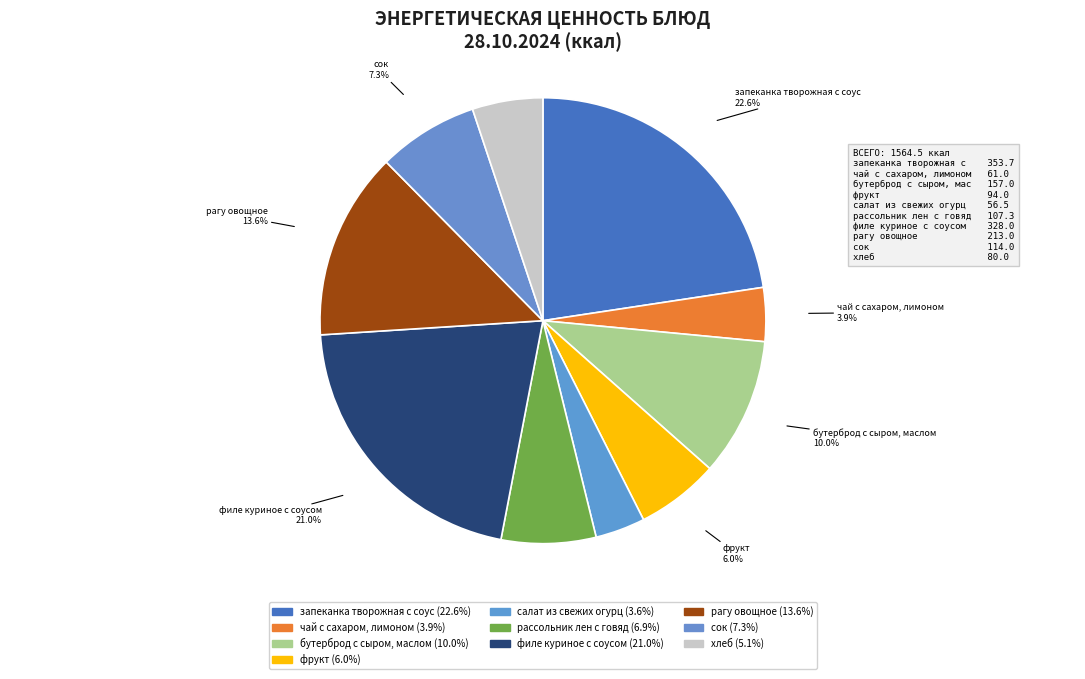

Rank the categories by value from lowest to highest.

салат из свежих огурц, чай с сахаром, лимоном, хлеб, фрукт, рассольник лен с говяд, сок, бутерброд с сыром, маслом, рагу овощное, филе куриное с соусом, запеканка творожная с соус